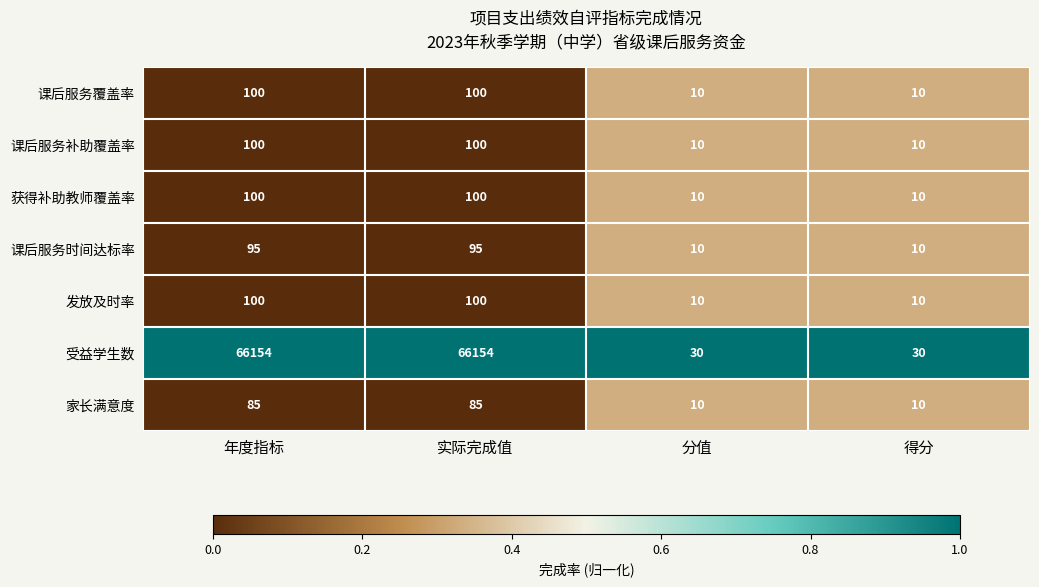

Count the number of categories in the chart.

4